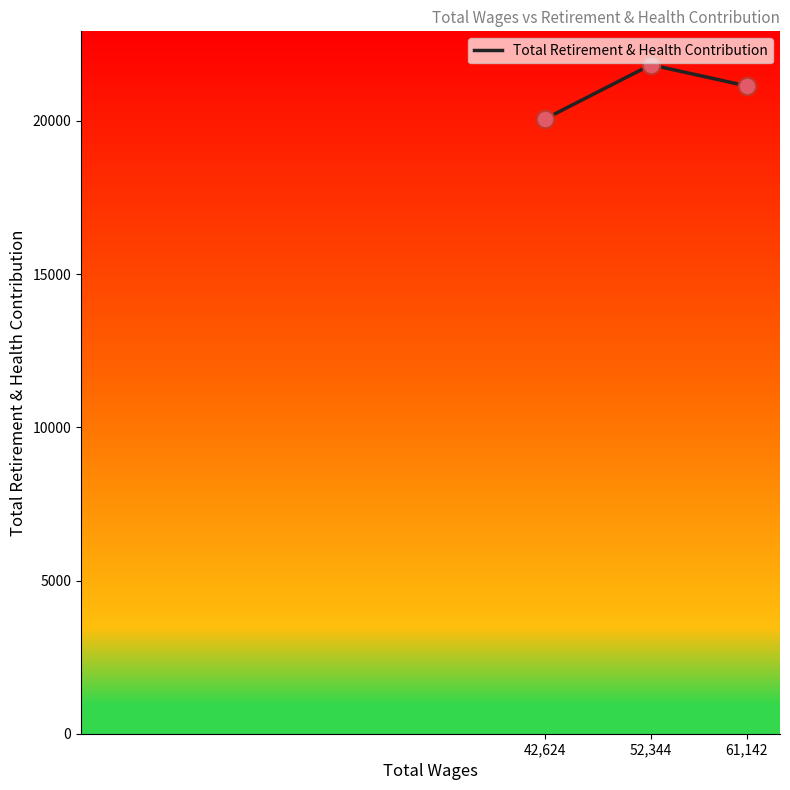

Which has a higher value, 61,142 or 52,344?

52,344